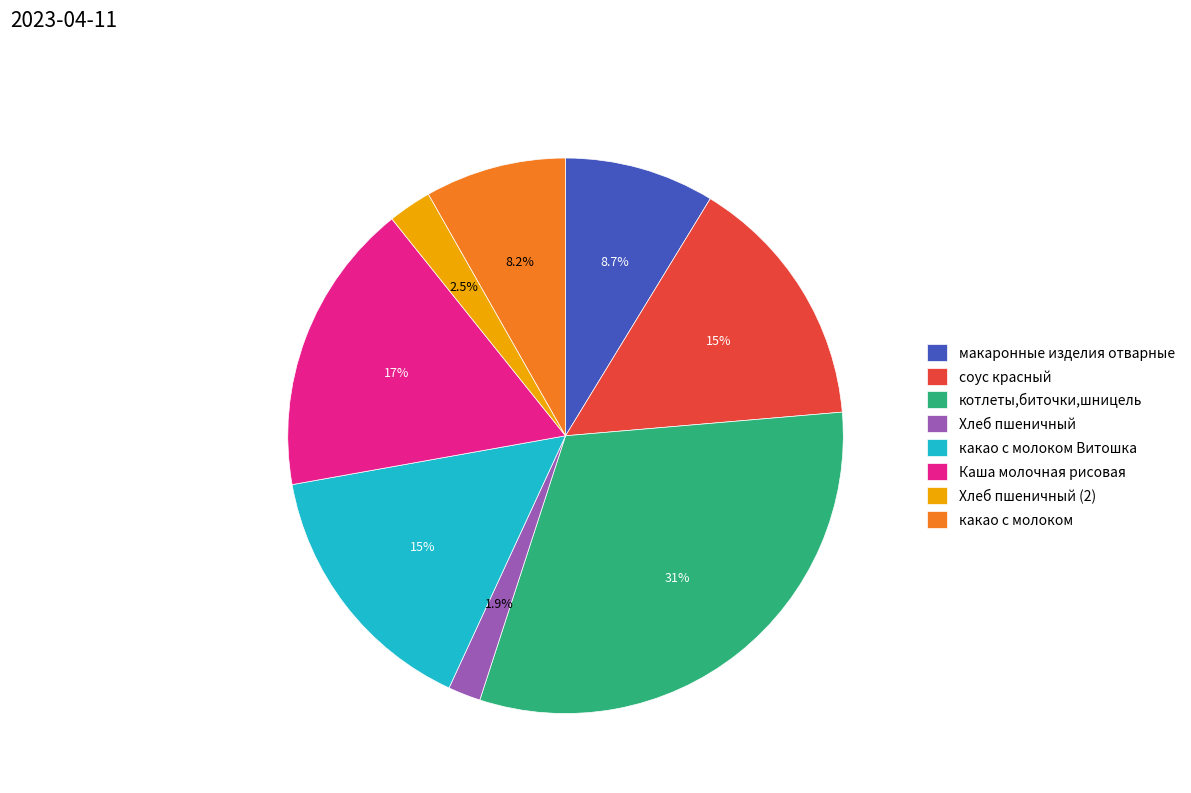

Is it true that какао с молоком Витошка is 2% of the pie?

False